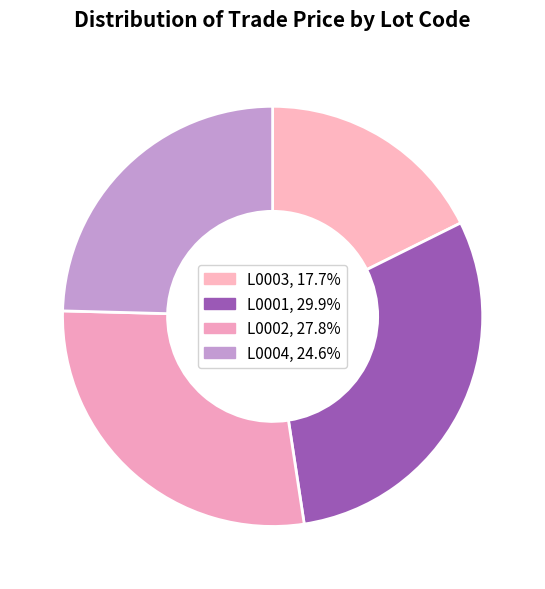

How many slices are in this pie chart?

4